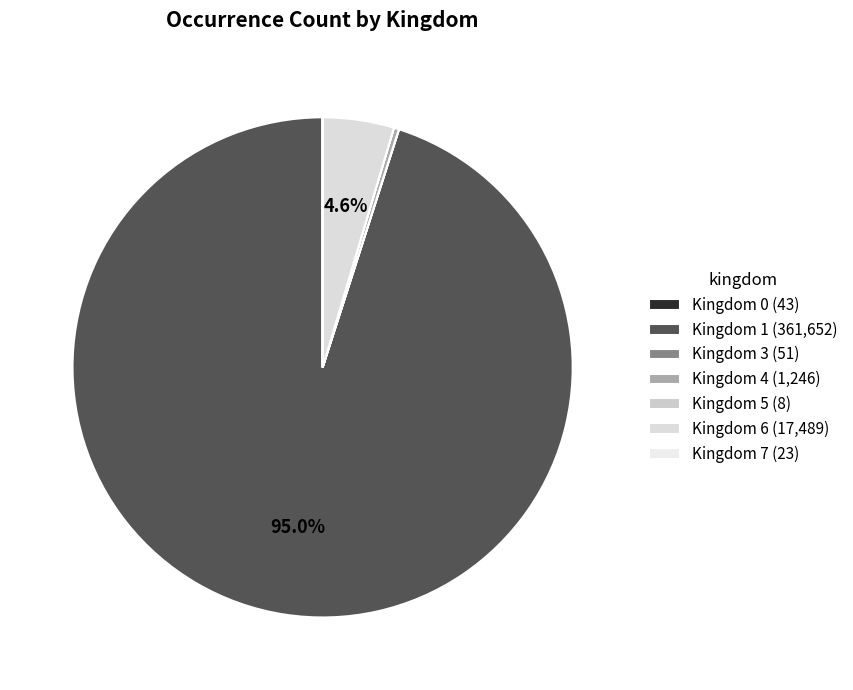

Count the number of slices in the pie.

7